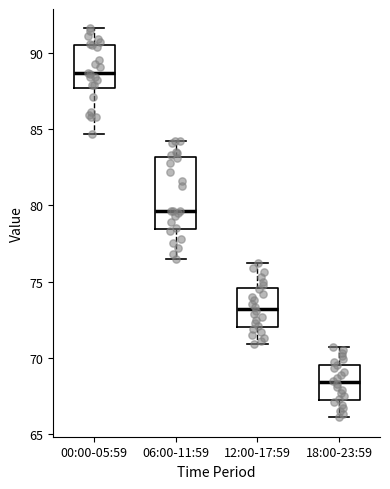

Where does the median line of the box for 18:00-23:59 sit on the y-axis? The values are not printed on the chart, so give them approximately, as read against the axis.

68.5